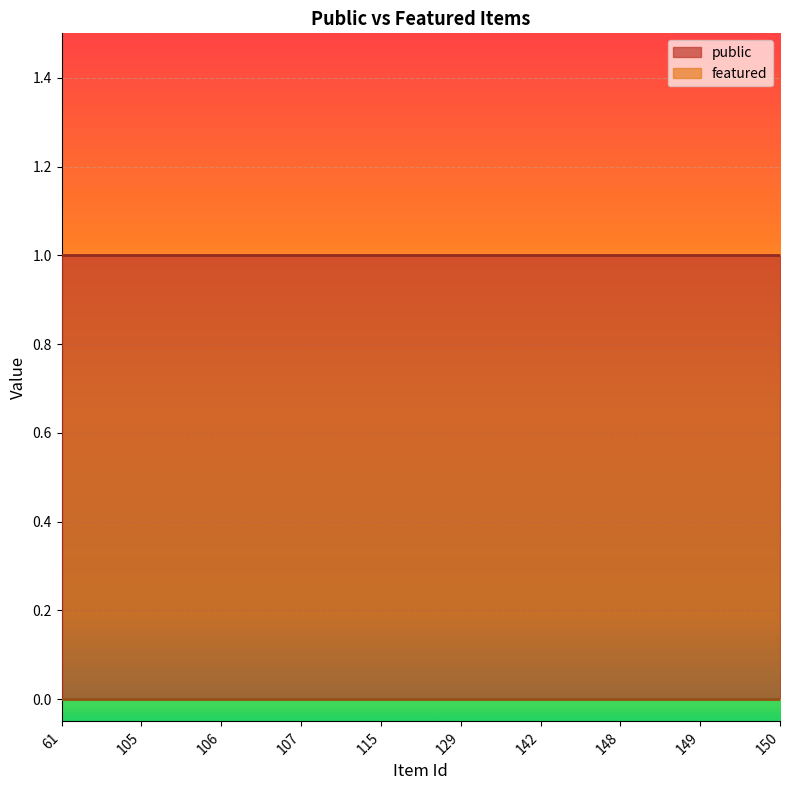

True or false: featured has more than 0 points higher than both neighbors.

False